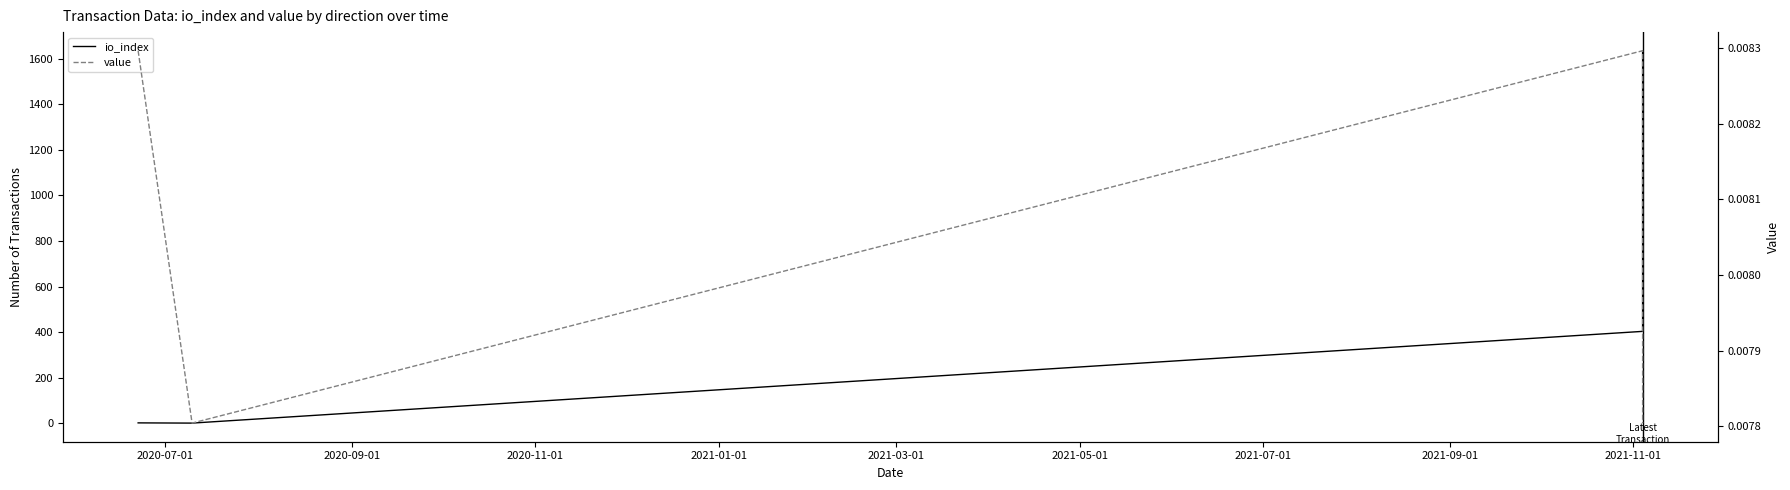

What is the spread (max minus min) of values at 2020-07-01?

1.0